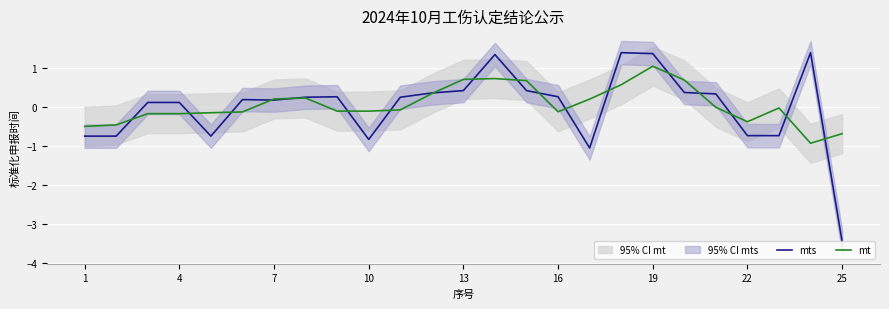

True or false: mts and mt cross at least once.

True